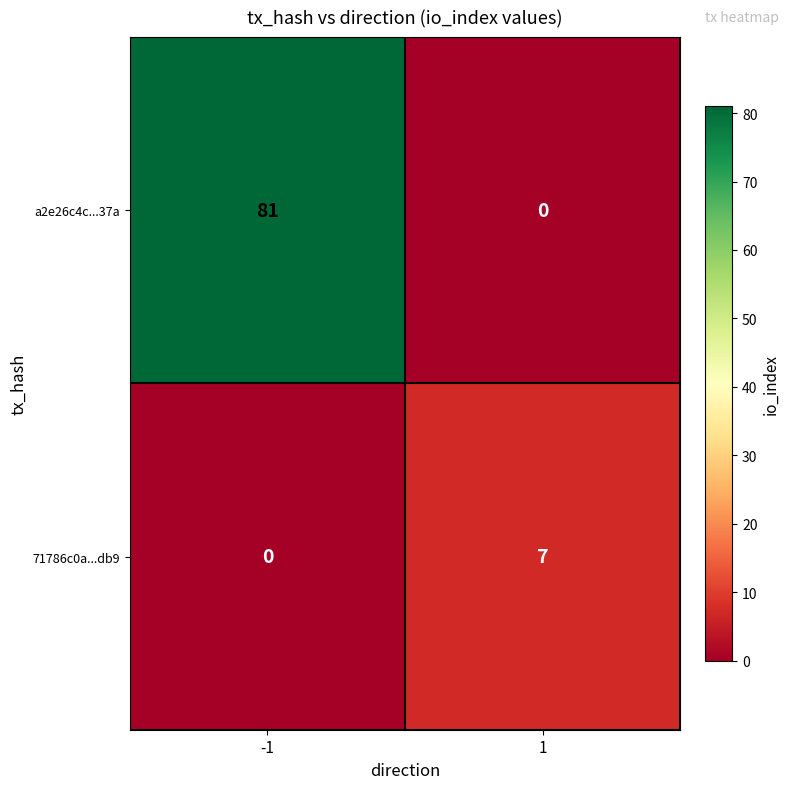

List the labels in order of a2e26c4c...37a value, smallest first.

1, -1